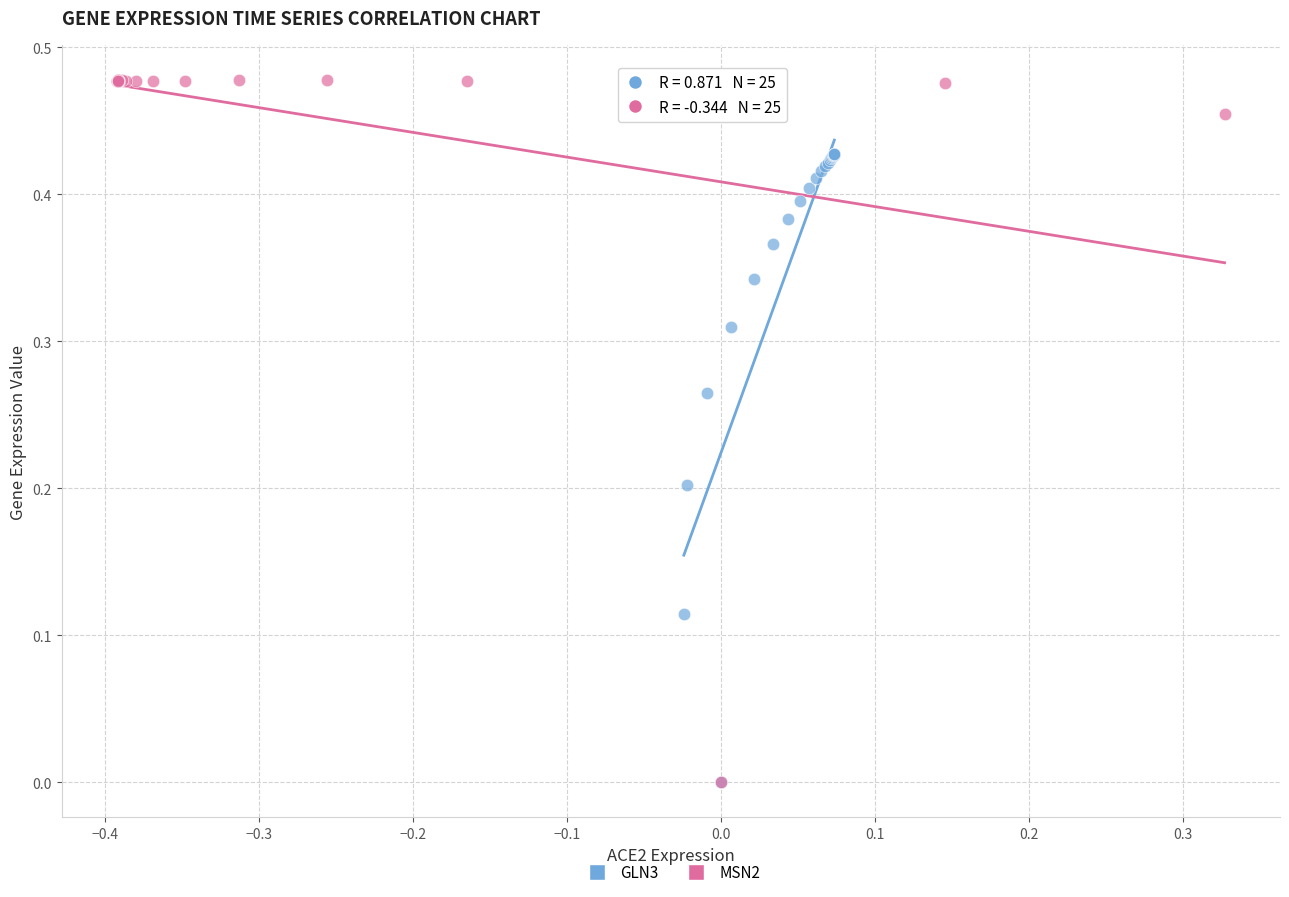

Which series reaches the maximum Y coordinate?

MSN2